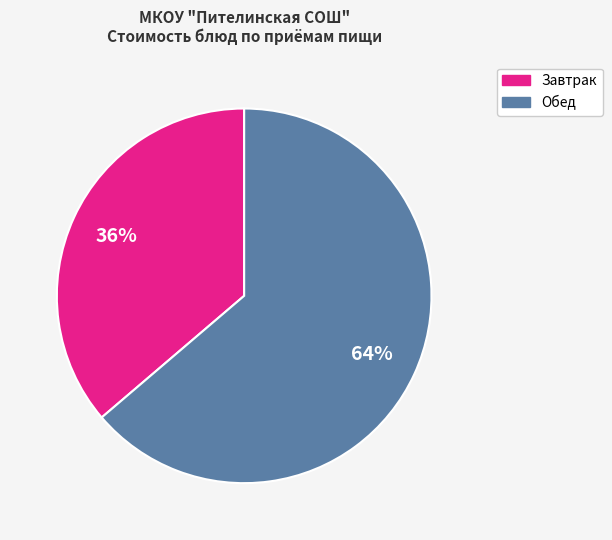

Does any single category account for the majority?

Yes